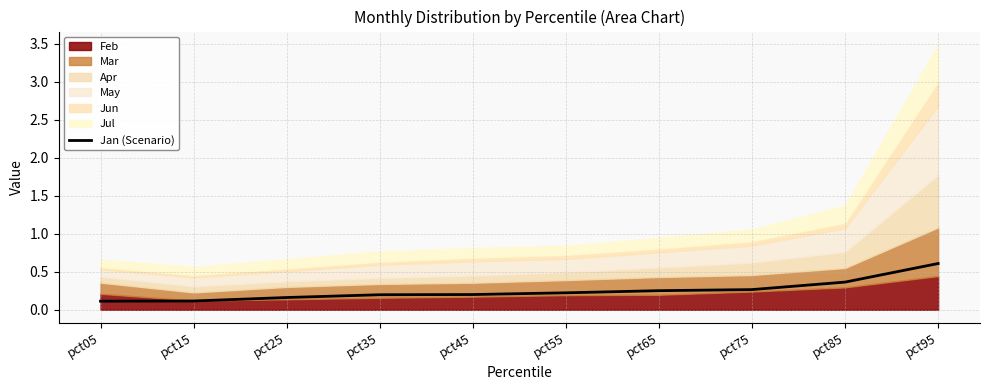

The Jan (Scenario) series shows 0.3 at pct75. True or false?

True